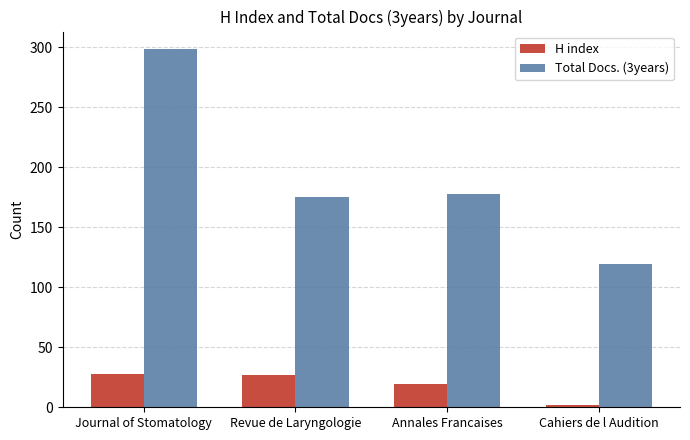

What is the difference between the maximum and minimum values in the Total Docs. (3years) series?

179